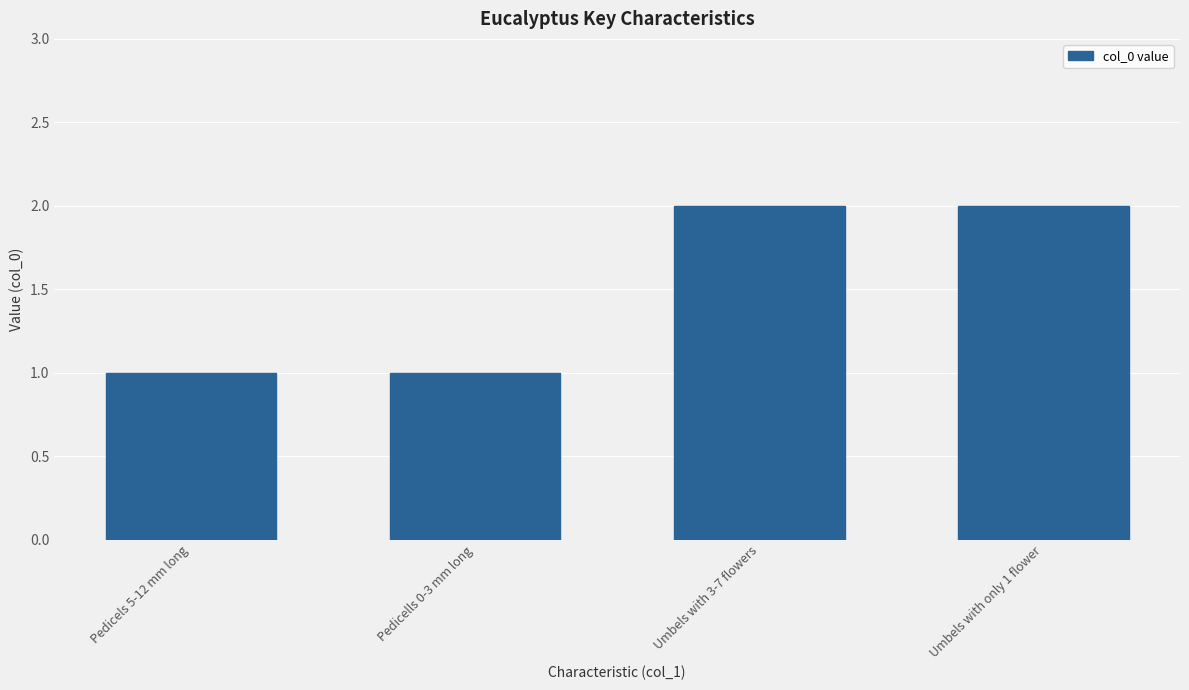

How many distinct data groups are displayed?

1